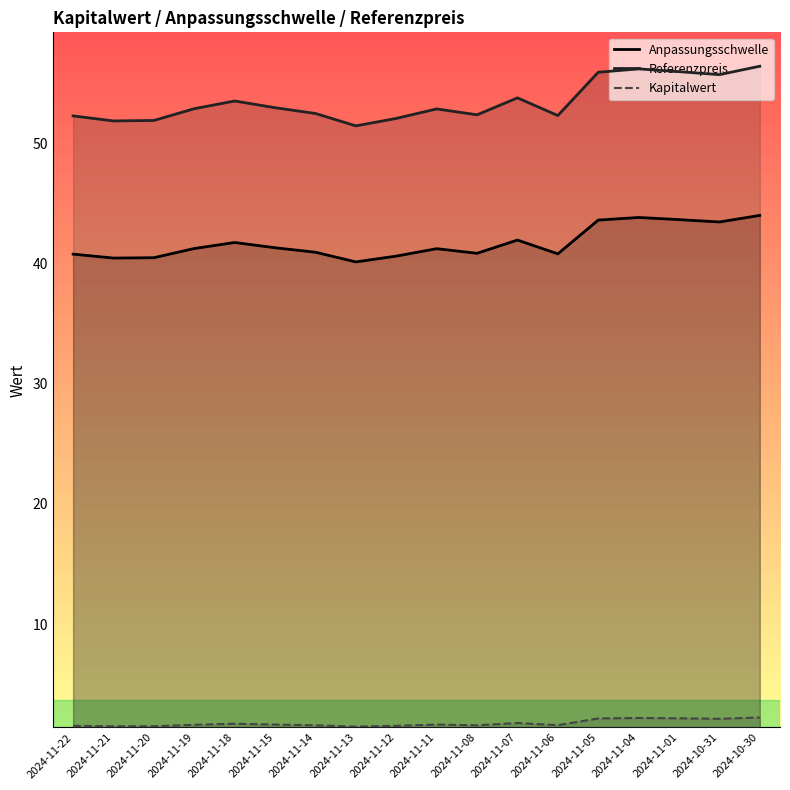

Which category has the highest value in the Referenzpreis series?

2024-10-30